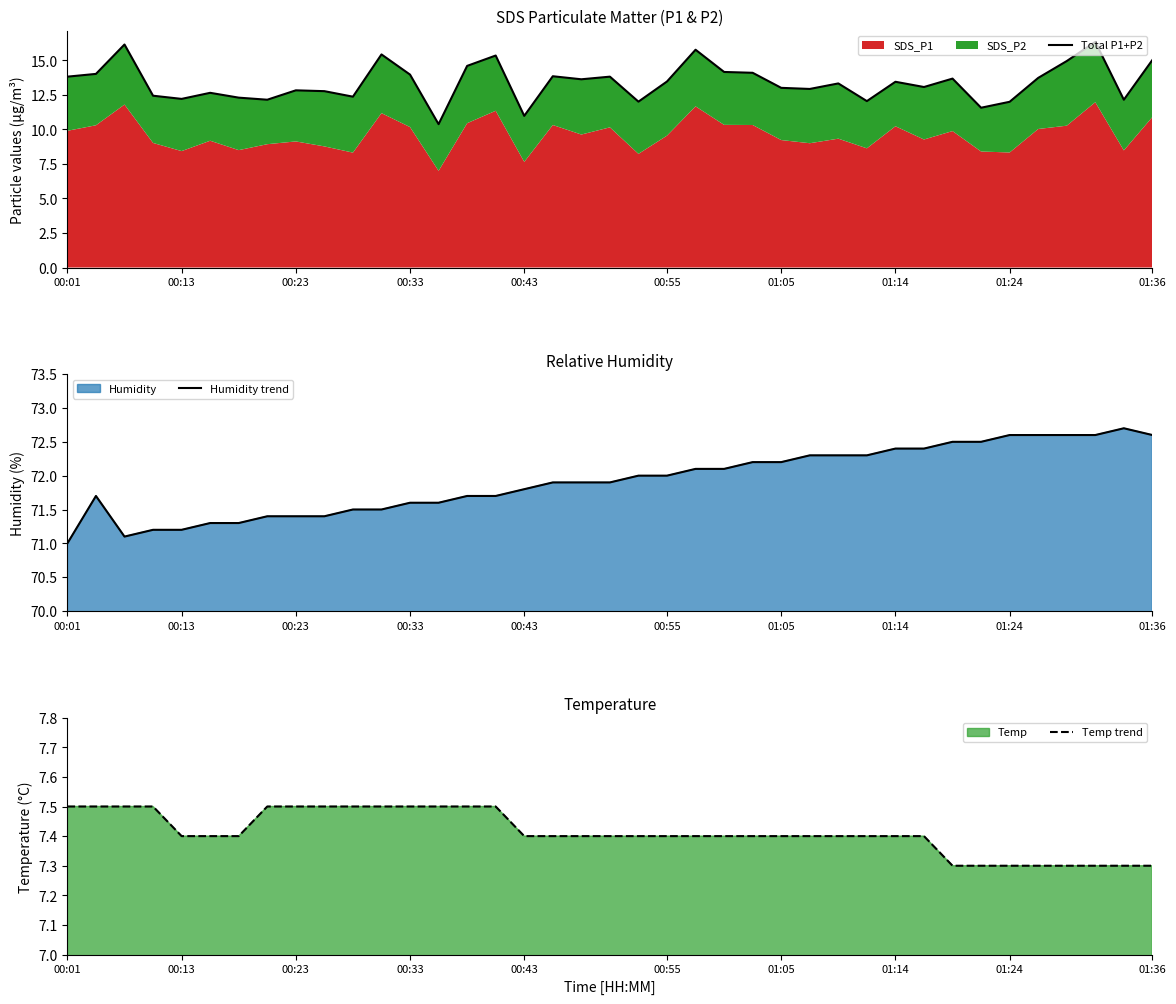

Is it true that Humidity trend equals 39.9 at 01:24?

False